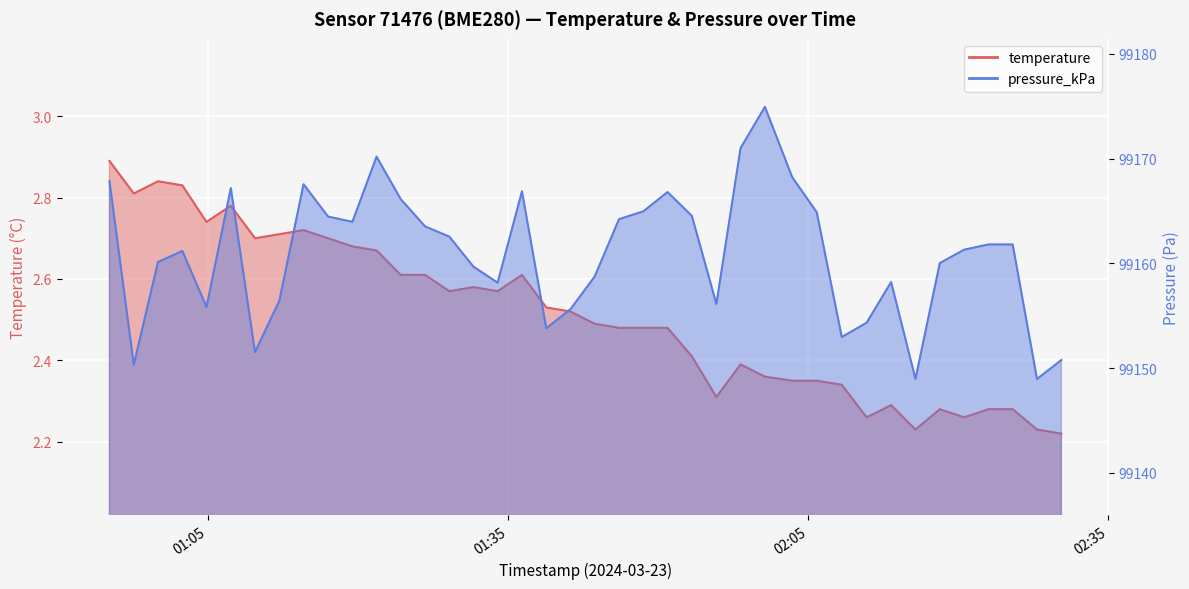

How many data points does each series have?

40